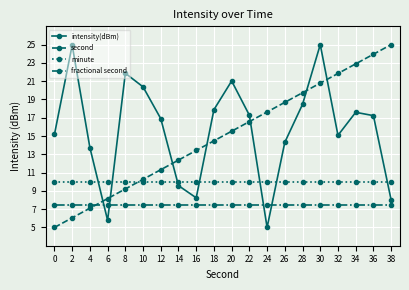

True or false: fractional second has a value of 7.5 at 32.

True